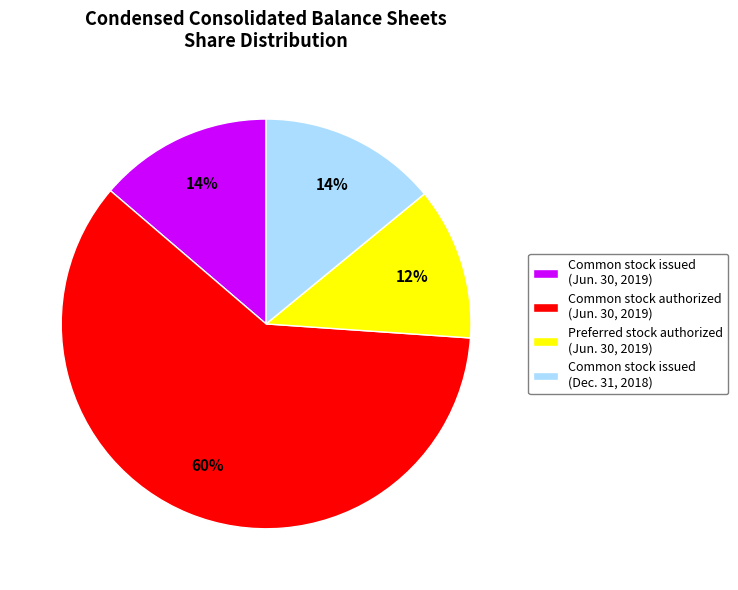

Combined, do Common stock issued (Dec. 31, 2018) and Common stock issued (Jun. 30, 2019) account for over 50%?

No